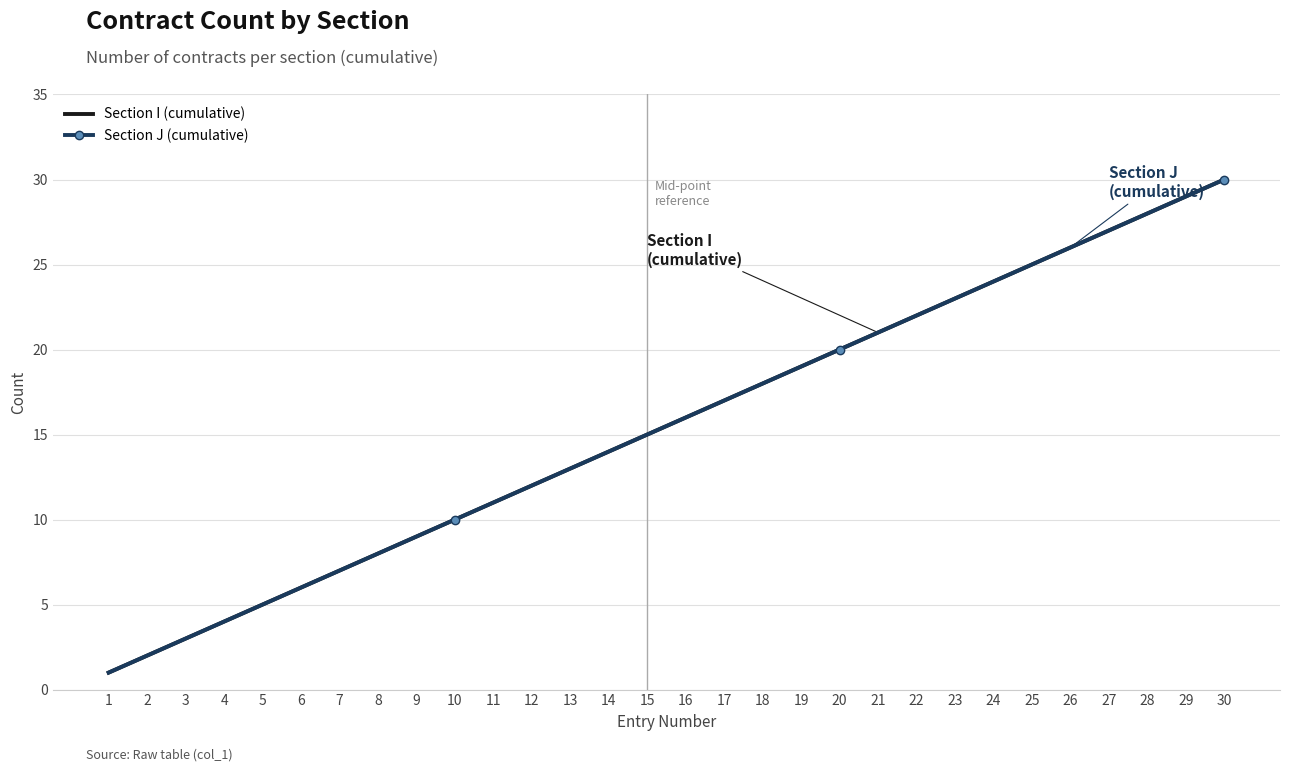

Does the chart have visible grid lines?

Yes